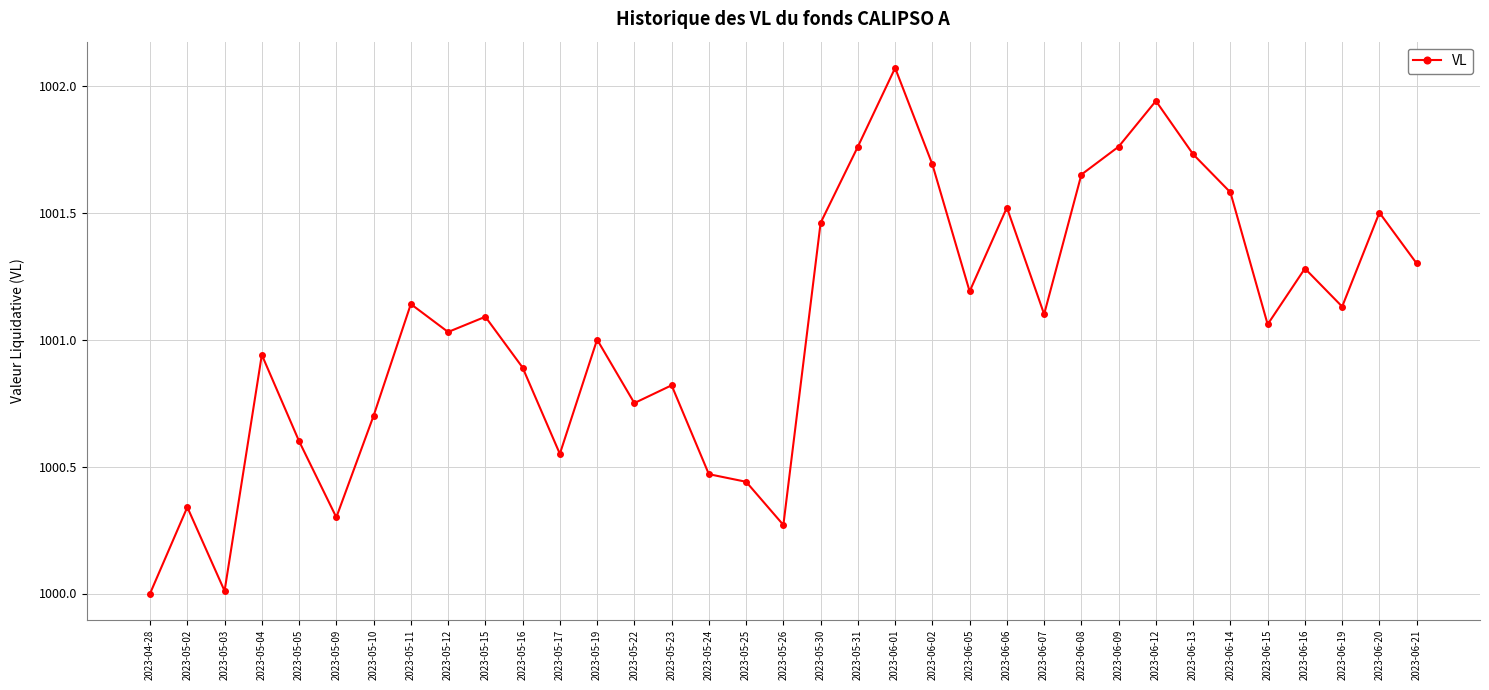

At which category does the data reach its first local peak?

2023-05-02